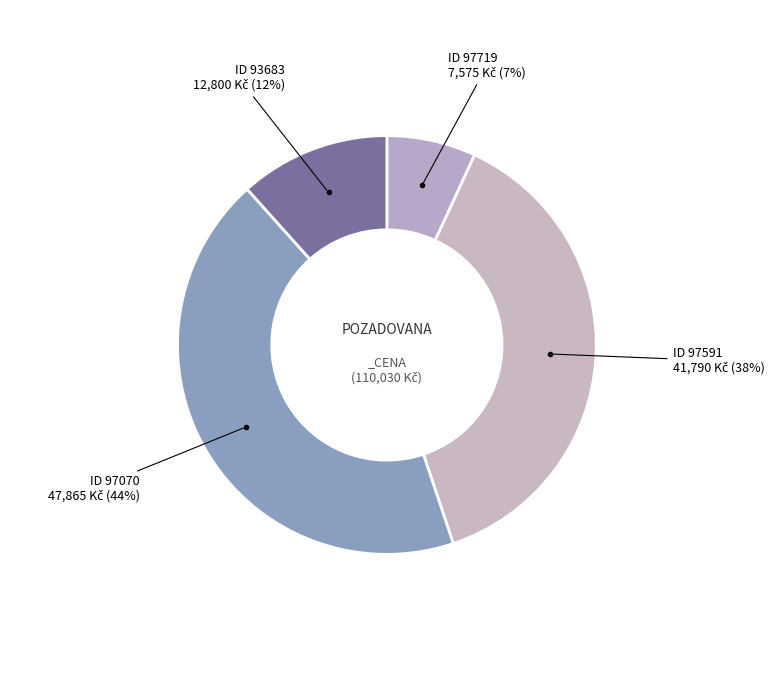

How many segments does this pie chart have?

4